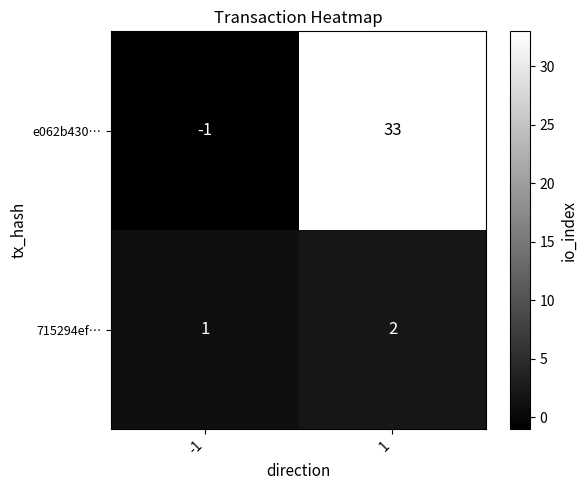

Between -1 and 1, which series saw the biggest shift?

e062b430…